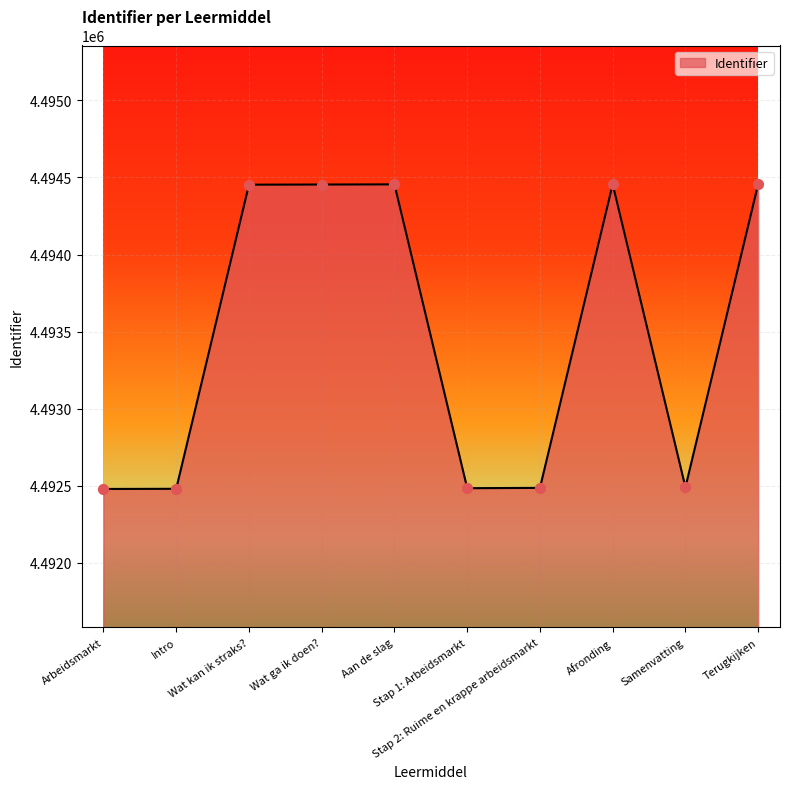

Between Wat ga ik doen? and Stap 2: Ruime en krappe arbeidsmarkt, which is larger?

Wat ga ik doen?